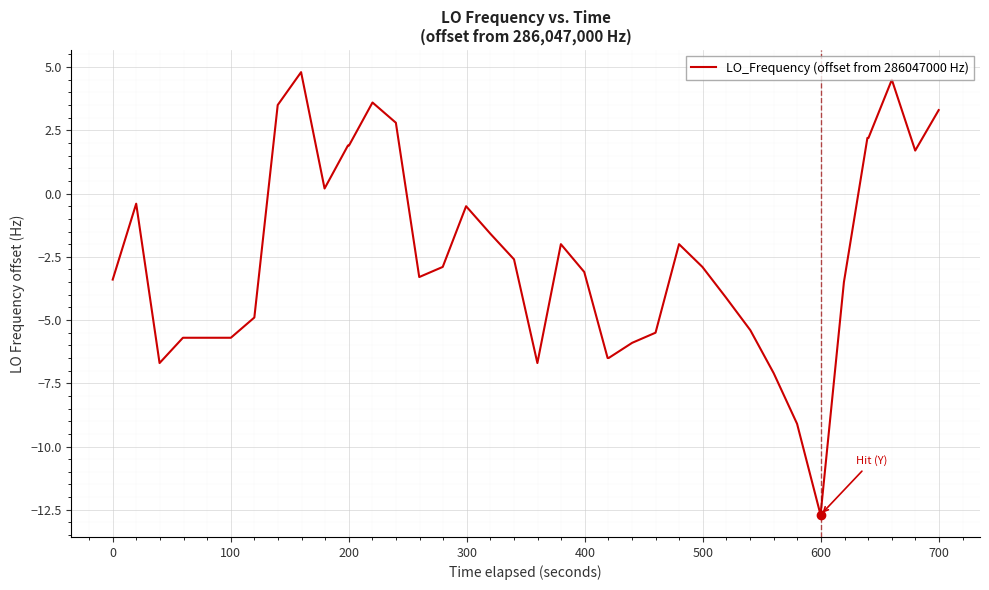

What is the difference between the maximum and second lowest values?

13.9